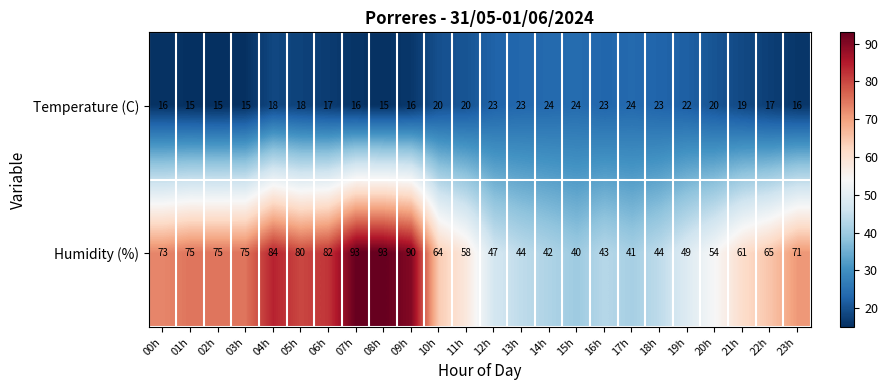

What is the sum of the Humidity (%) values at 20h and 14h?

96